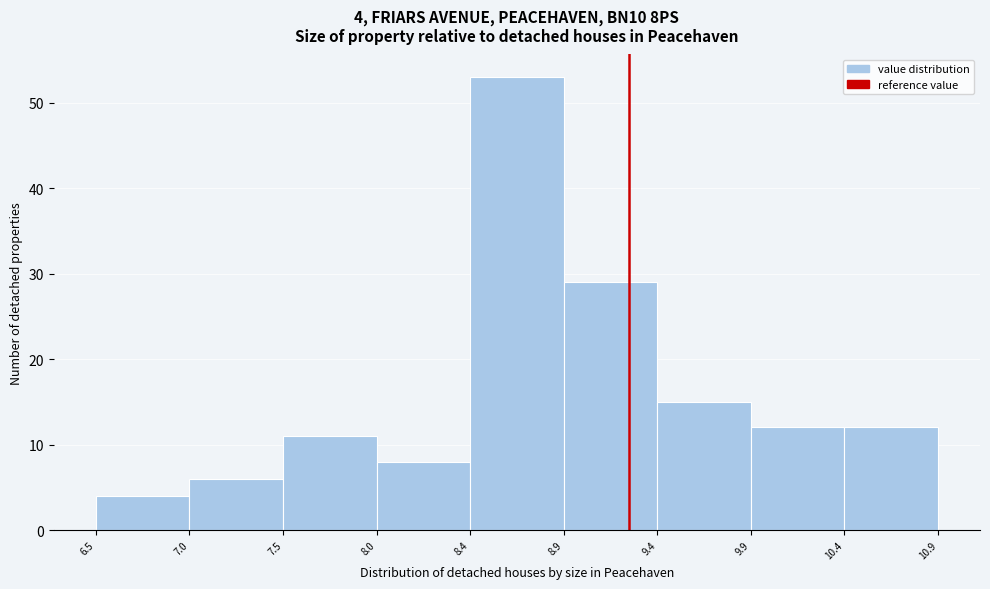

Reading left to right, what are all the values shown in this chart?

4	6	11	8	53	29	15	12	12